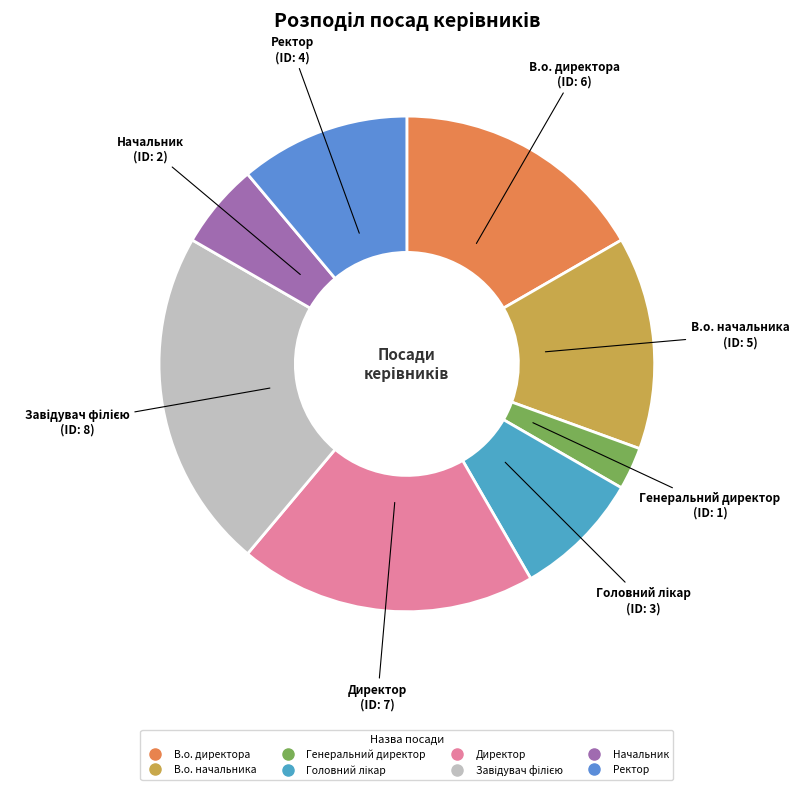

Is it true that В.о. директора is 26% of the pie?

False